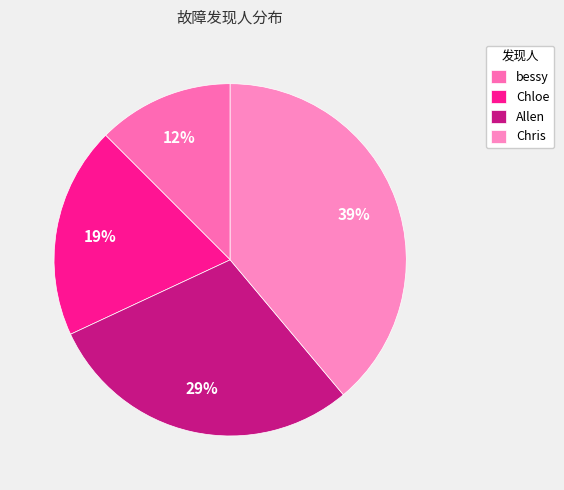

Which category has the biggest portion of the pie?

Chris